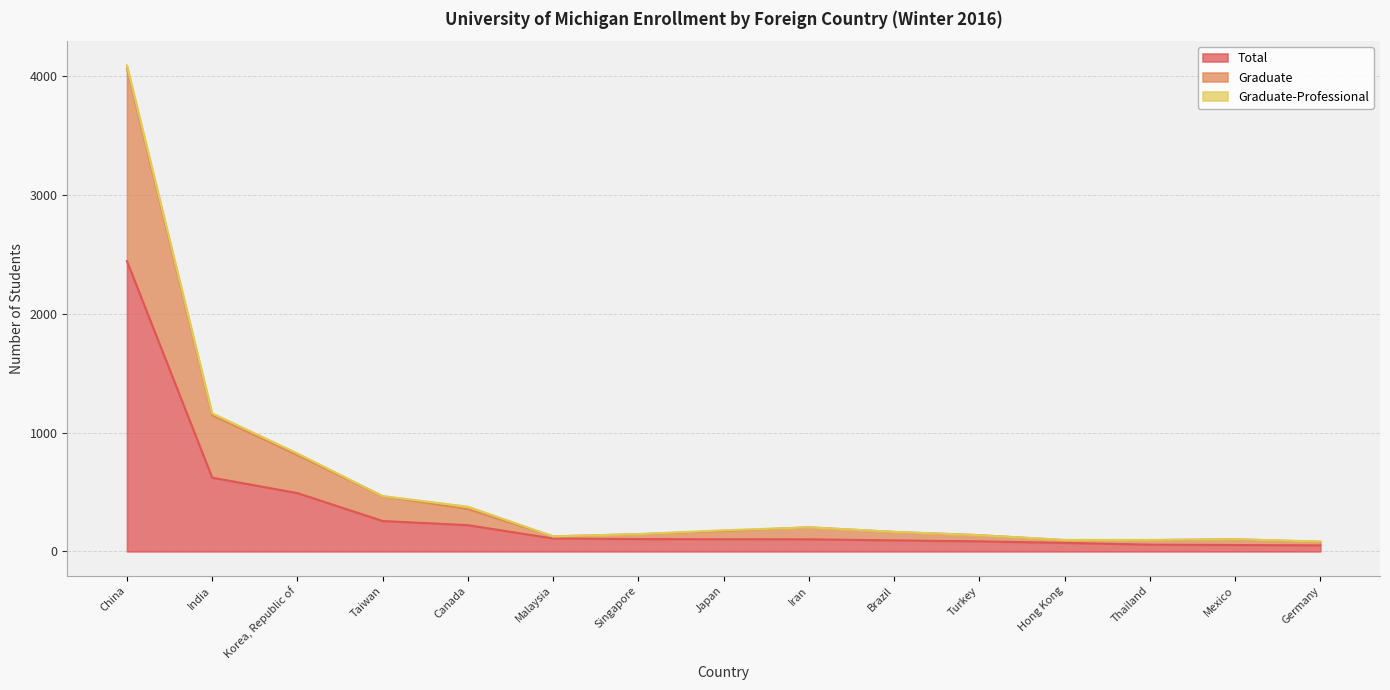

At which label does Total reach its peak?

China